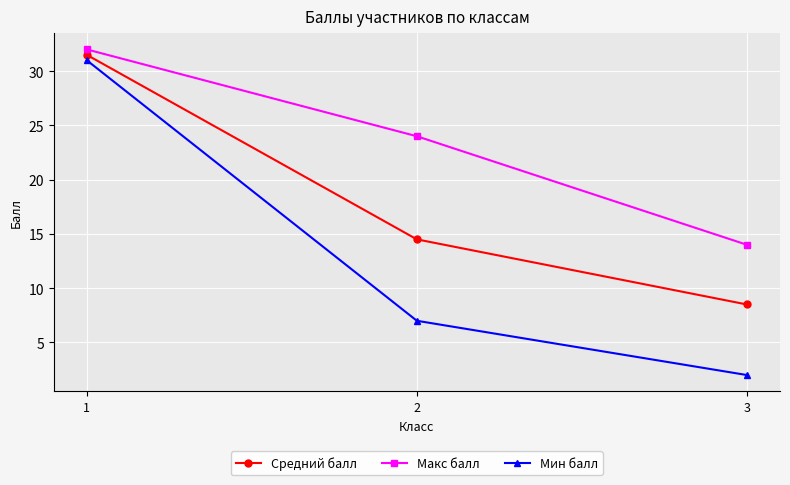

Which category has the highest value across all series?

1